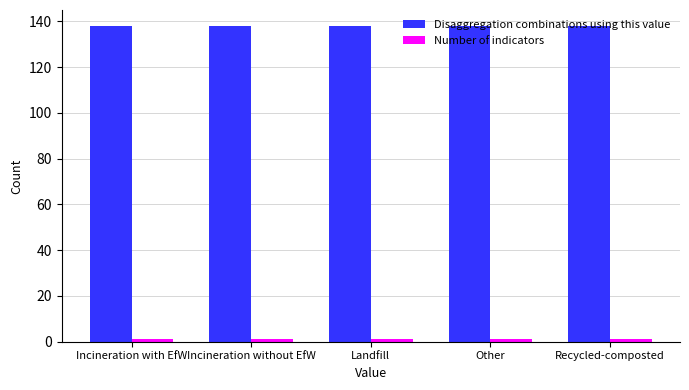

Which series has the largest total across all categories?

Disaggregation combinations using this value